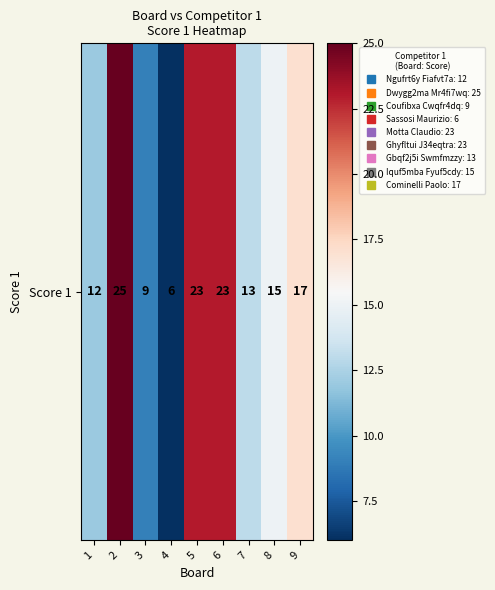

How many series are shown in this chart?

1